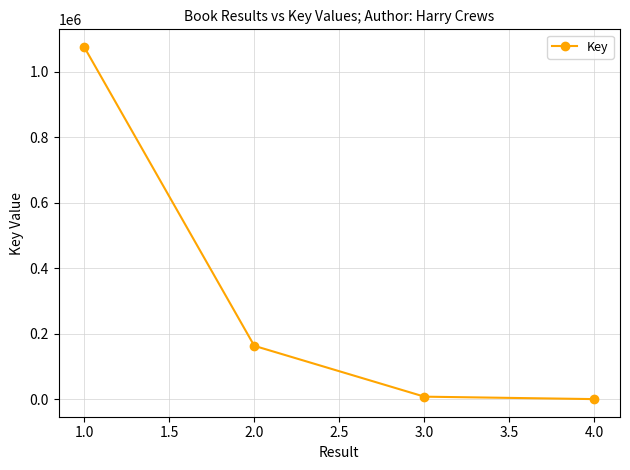

How many data points does each series have?

4